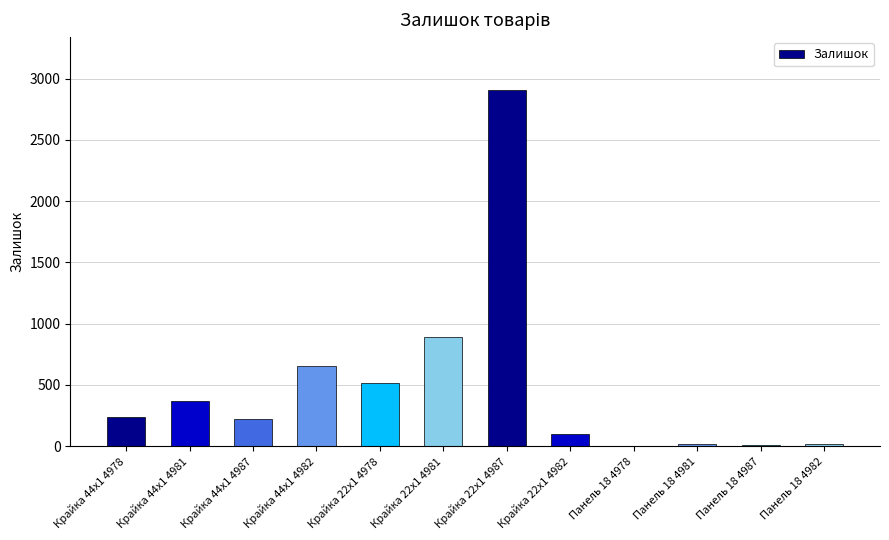

At which label is the value closest to 1453?

Крайка 22x1 4981